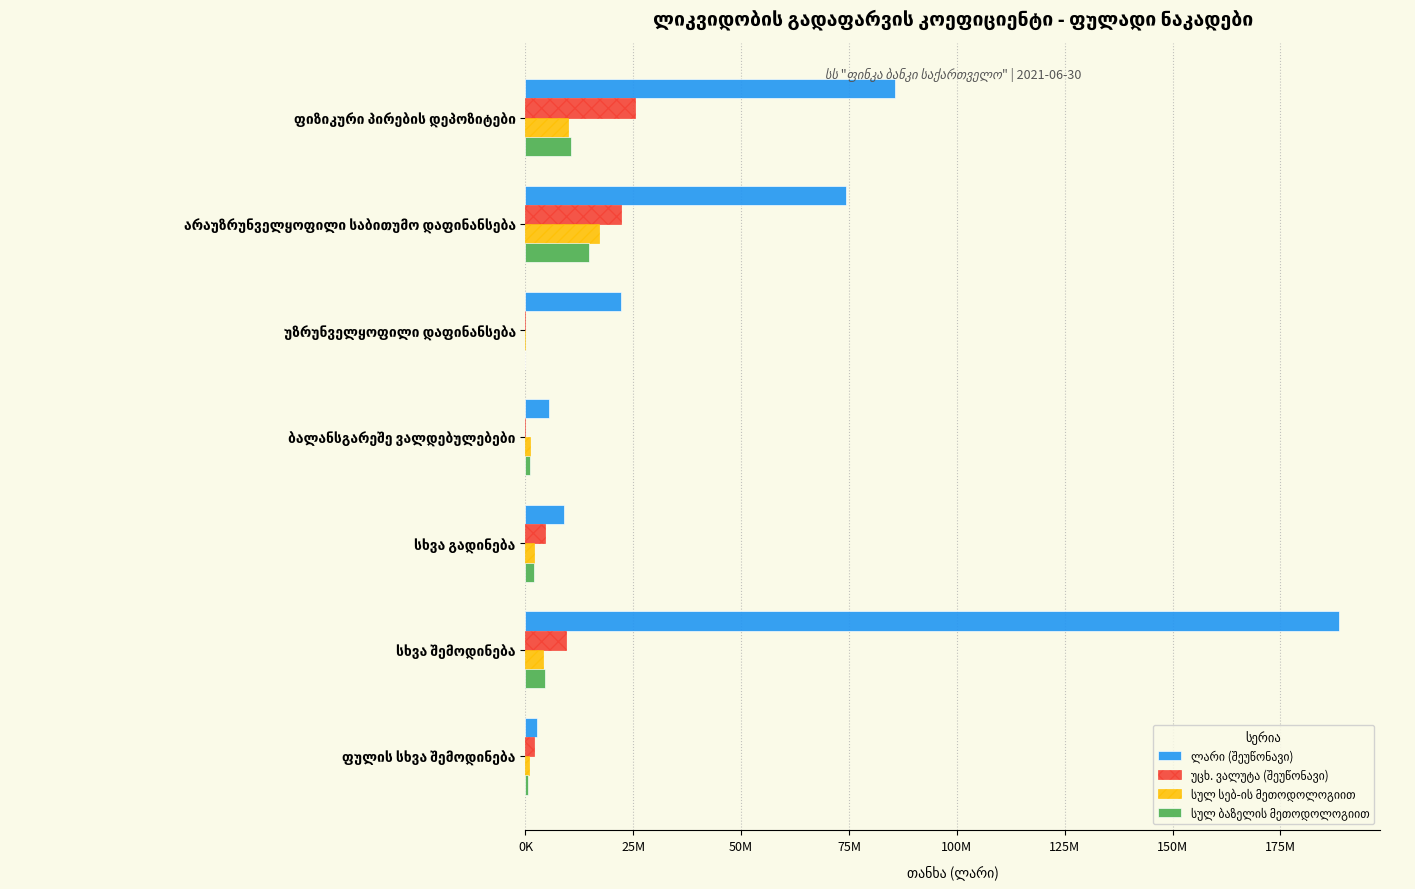

True or false: ლარი (შეუწონავი) has a value of 33497272.2 at არაუზრუნველყოფილი საბითუმო დაფინანსება.

False